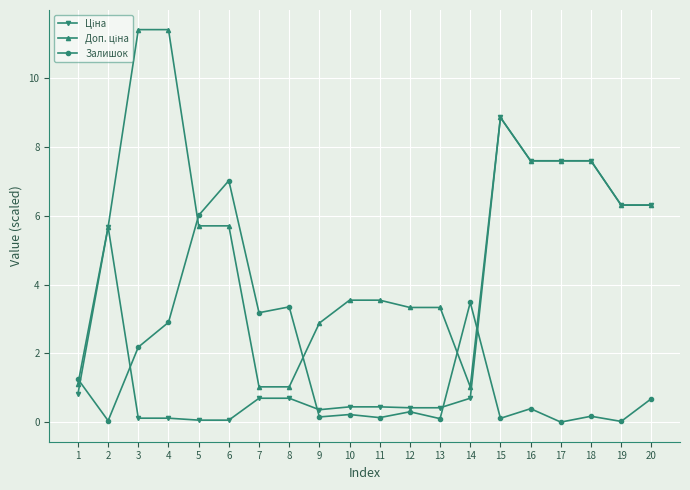

Where is the first local maximum for Залишок?

6